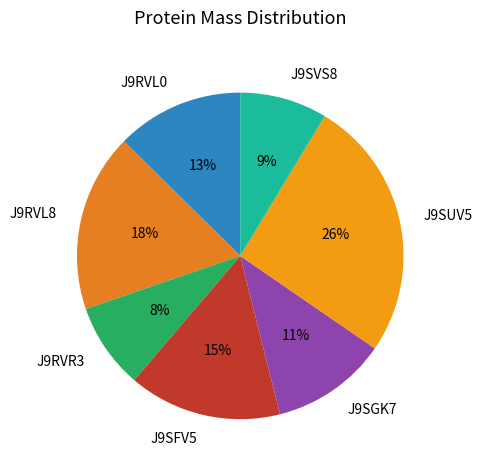

How many slices are in this pie chart?

7